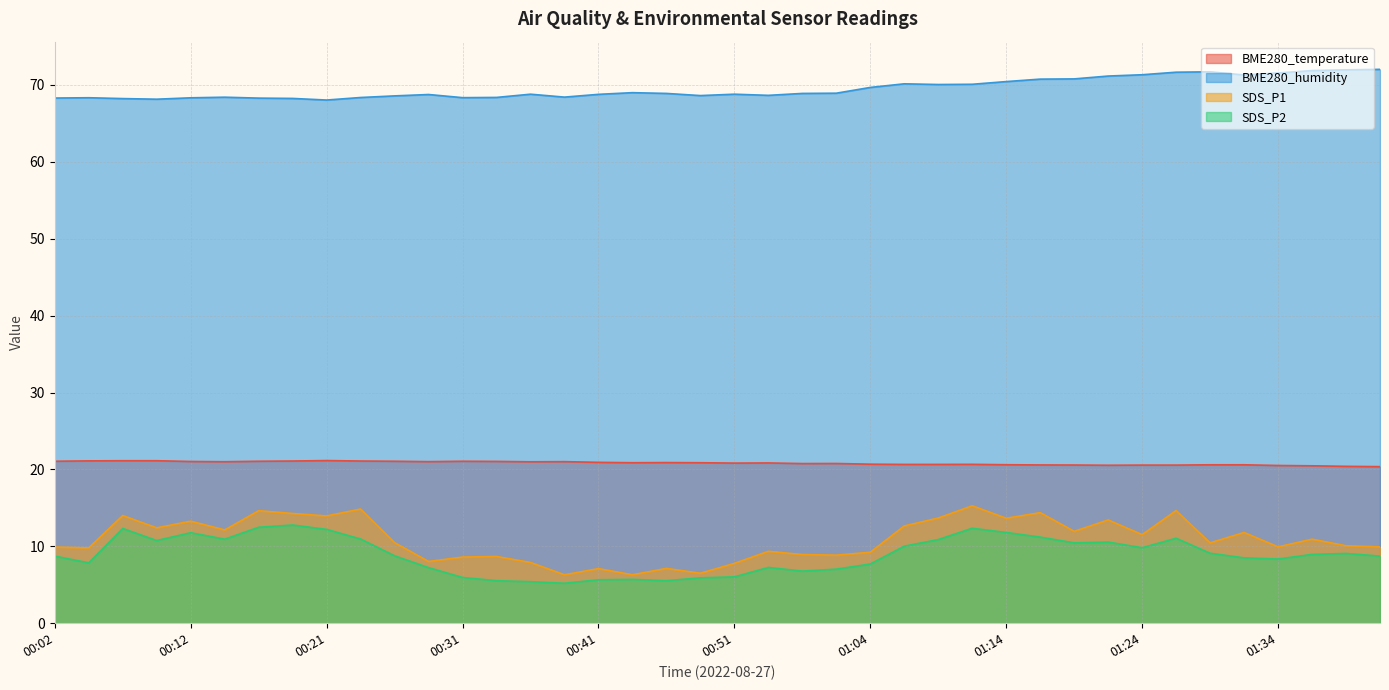

What is the maximum value shown in the chart?

72.0